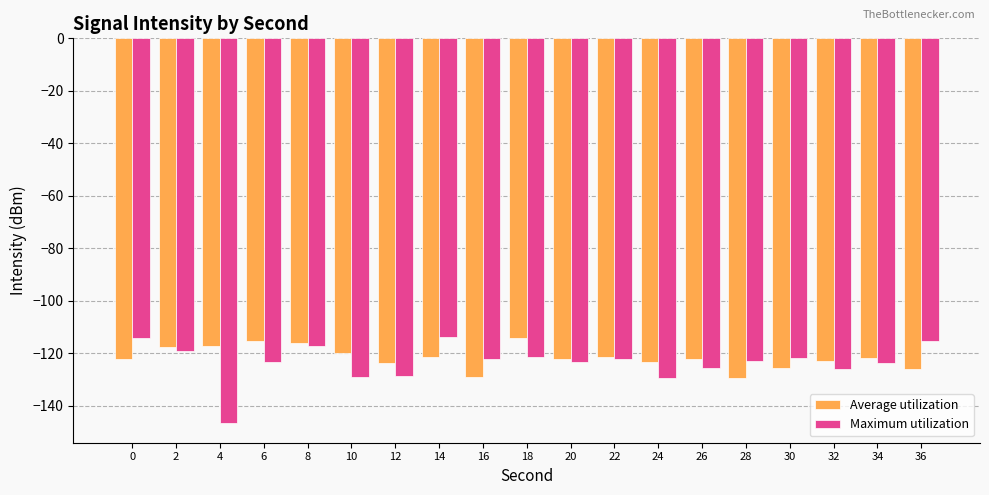

What is the highest value of the Average utilization series?

-114.2